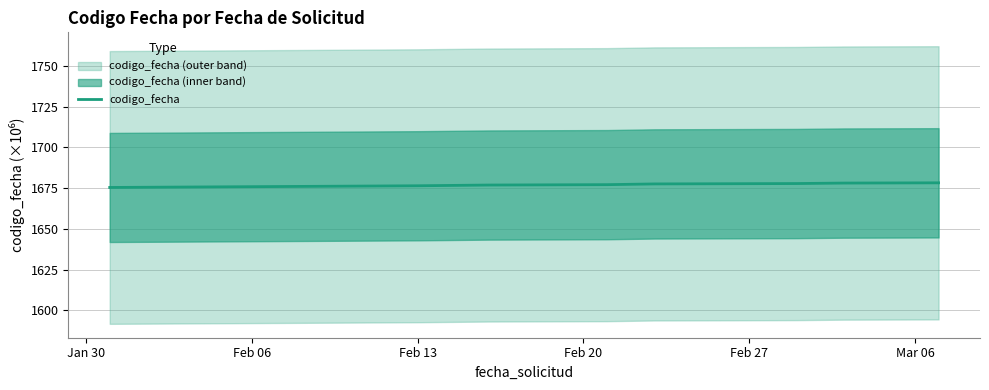

What is the greatest value displayed?

1678.3